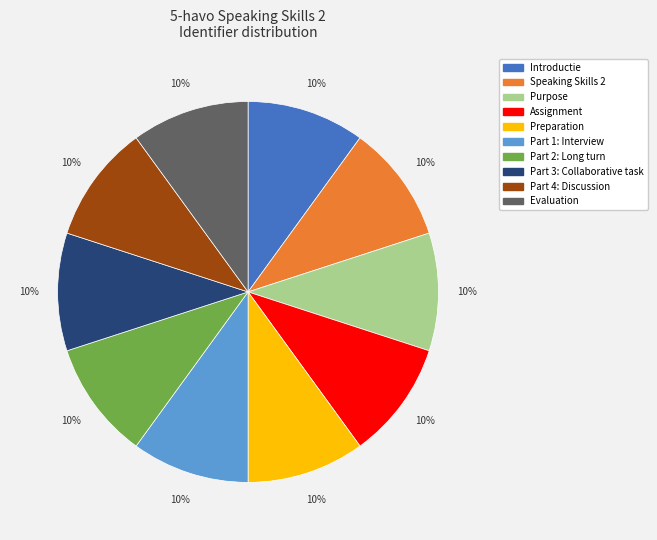

What percentage is the Purpose slice, to the nearest percent?

10%